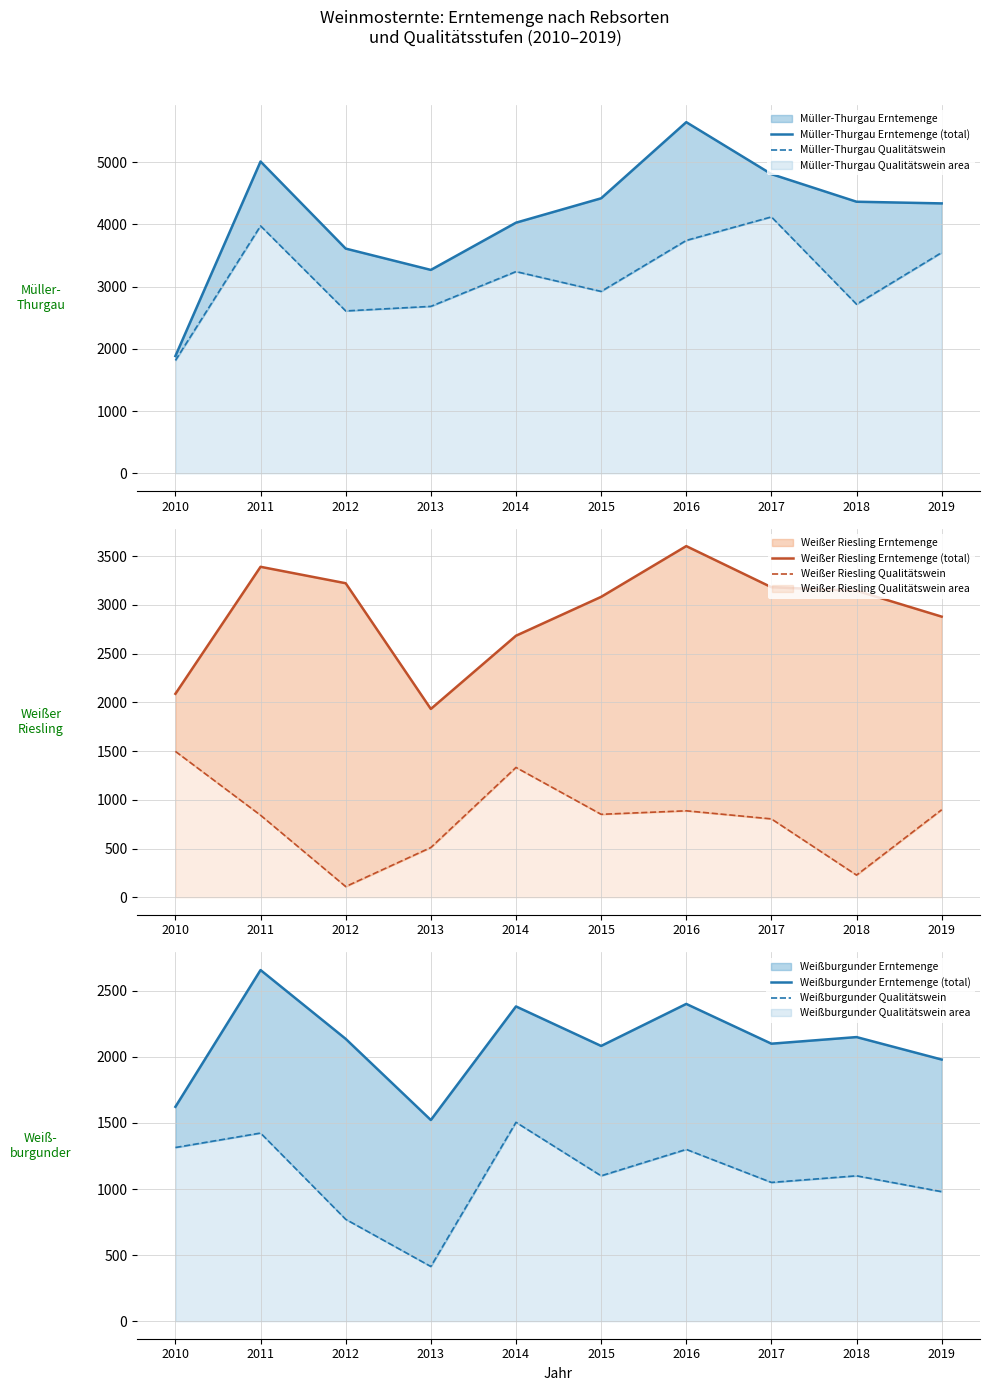

Reading left to right, list all the values displayed in this chart.

Müller-Thurgau Erntemenge (total): 1884.5	5011.4	3611.5	3268.9	4028.0	4420.0	5644.0	4809.0	4365.0	4338.0
Müller-Thurgau Qualitätswein: 1813.9	3976.7	2609.6	2682.7	3242.0	2923.0	3743.0	4121.0	2717.0	3548.0
Weißer Riesling Erntemenge (total): 2088.0	3391.6	3222.9	1932.4	2684.0	3083.0	3604.0	3182.0	3146.0	2880.0
Weißer Riesling Qualitätswein: 1497.0	841.7	109.3	510.2	1332.0	851.0	887.0	804.0	227.0	898.0
Weißburgunder Erntemenge (total): 1622.4	2657.3	2136.5	1522.4	2382.0	2083.0	2401.0	2100.0	2150.0	1980.0
Weißburgunder Qualitätswein: 1314.3	1423.7	770.9	413.8	1505.0	1100.0	1300.0	1050.0	1100.0	980.0